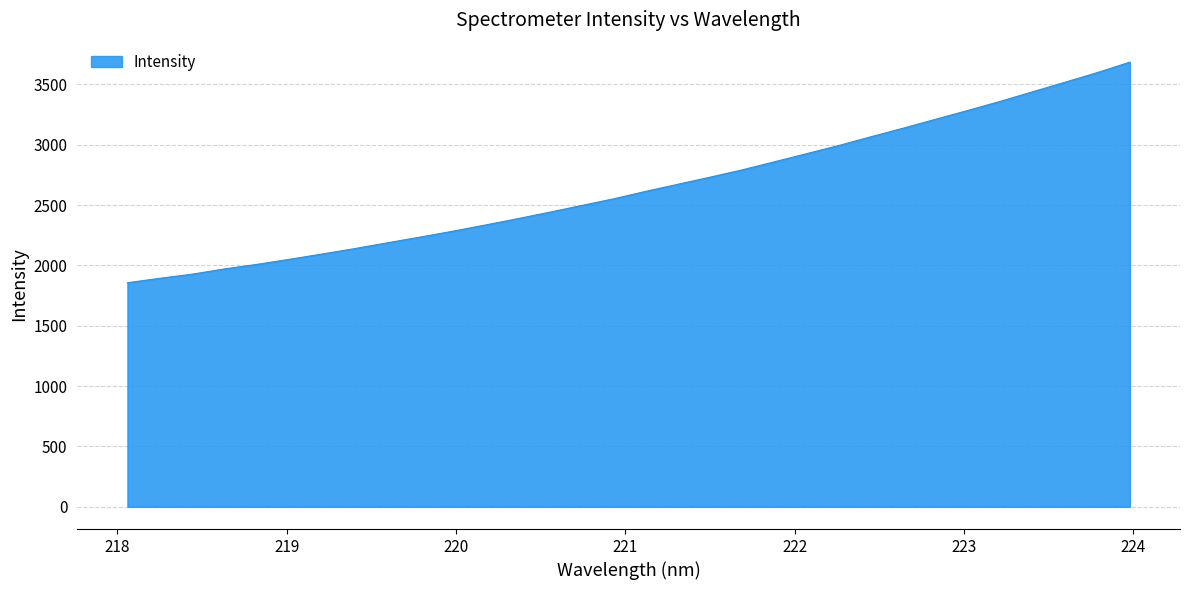

What is the difference between the maximum and minimum values?

1827.7